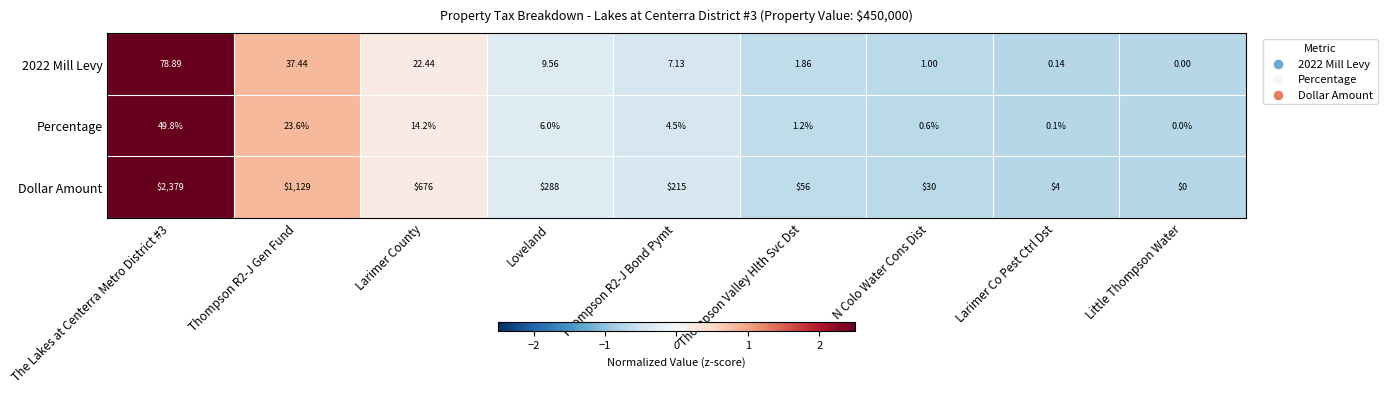

Is the value of Dollar Amount at The Lakes at Centerra Metro District #3 greater than the value of Percentage at Thompson R2-J Gen Fund?

Yes